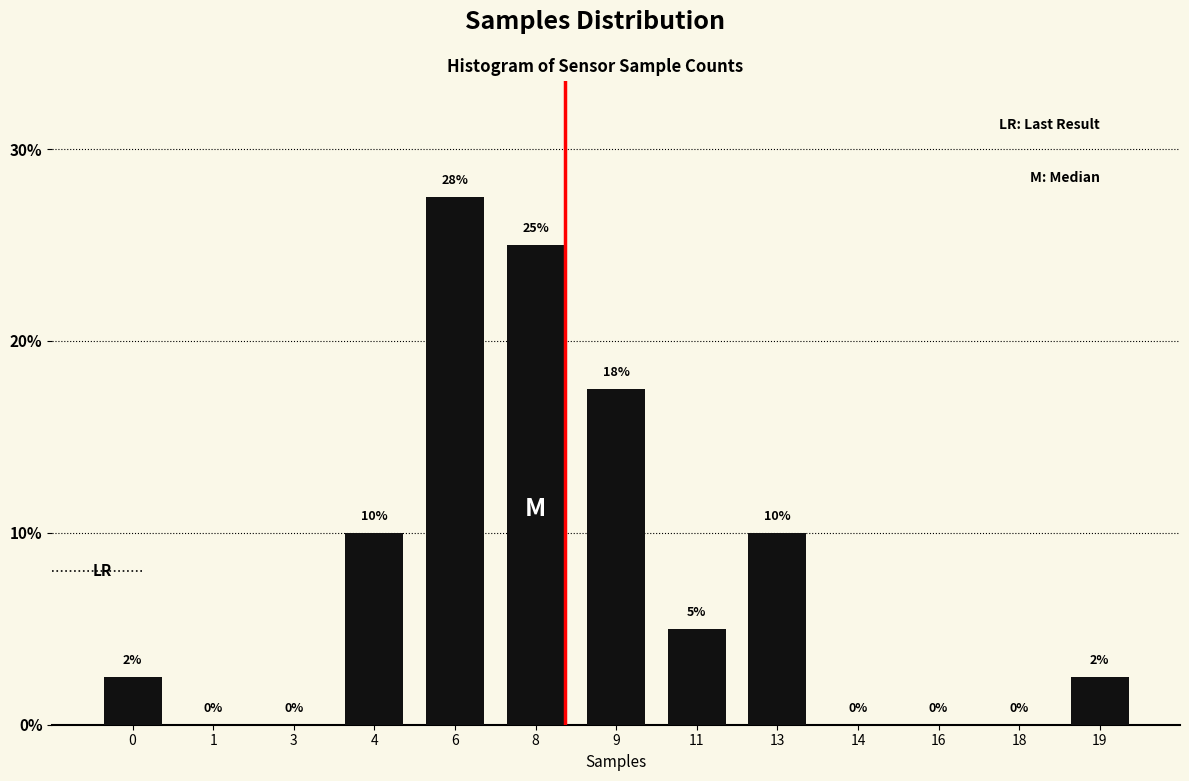

The chart shows a value of 19.1 at 1. True or false?

False